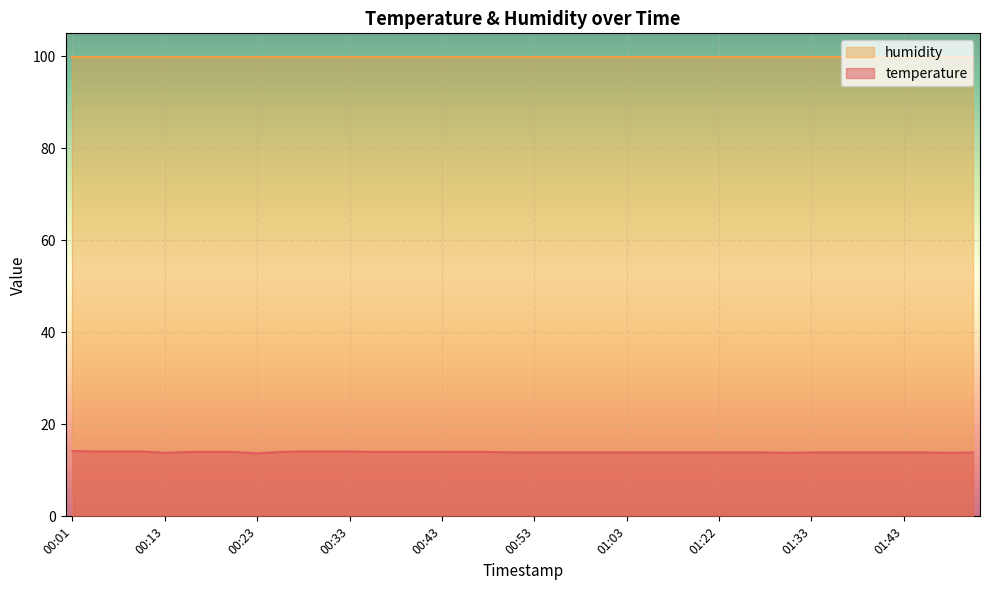

Approximately how many times larger is the value at 00:50 compared to 00:58?

1.0